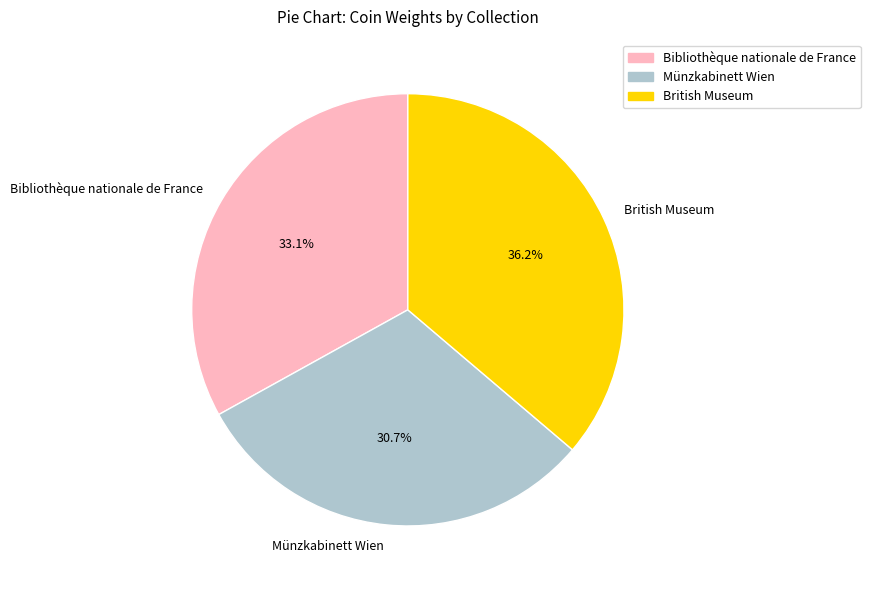

Combined, what portion of the pie is Münzkabinett Wien and British Museum?

66.9%